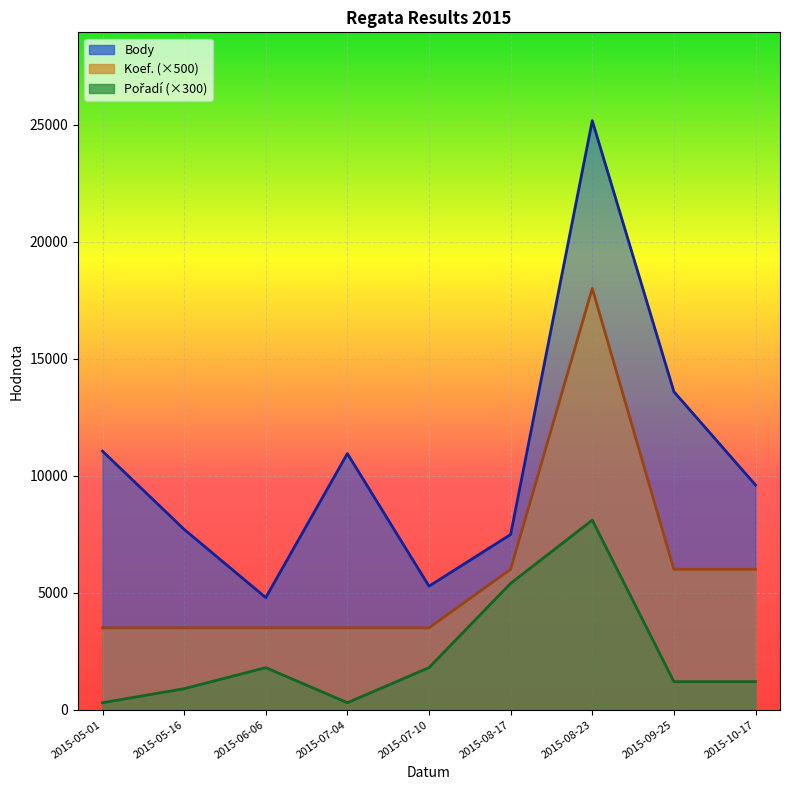

Which series has the largest total across all categories?

Body